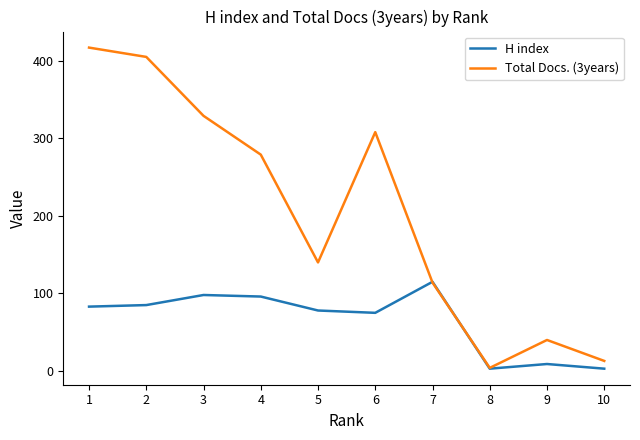

Which series changed the most between 7 and 8?

H index